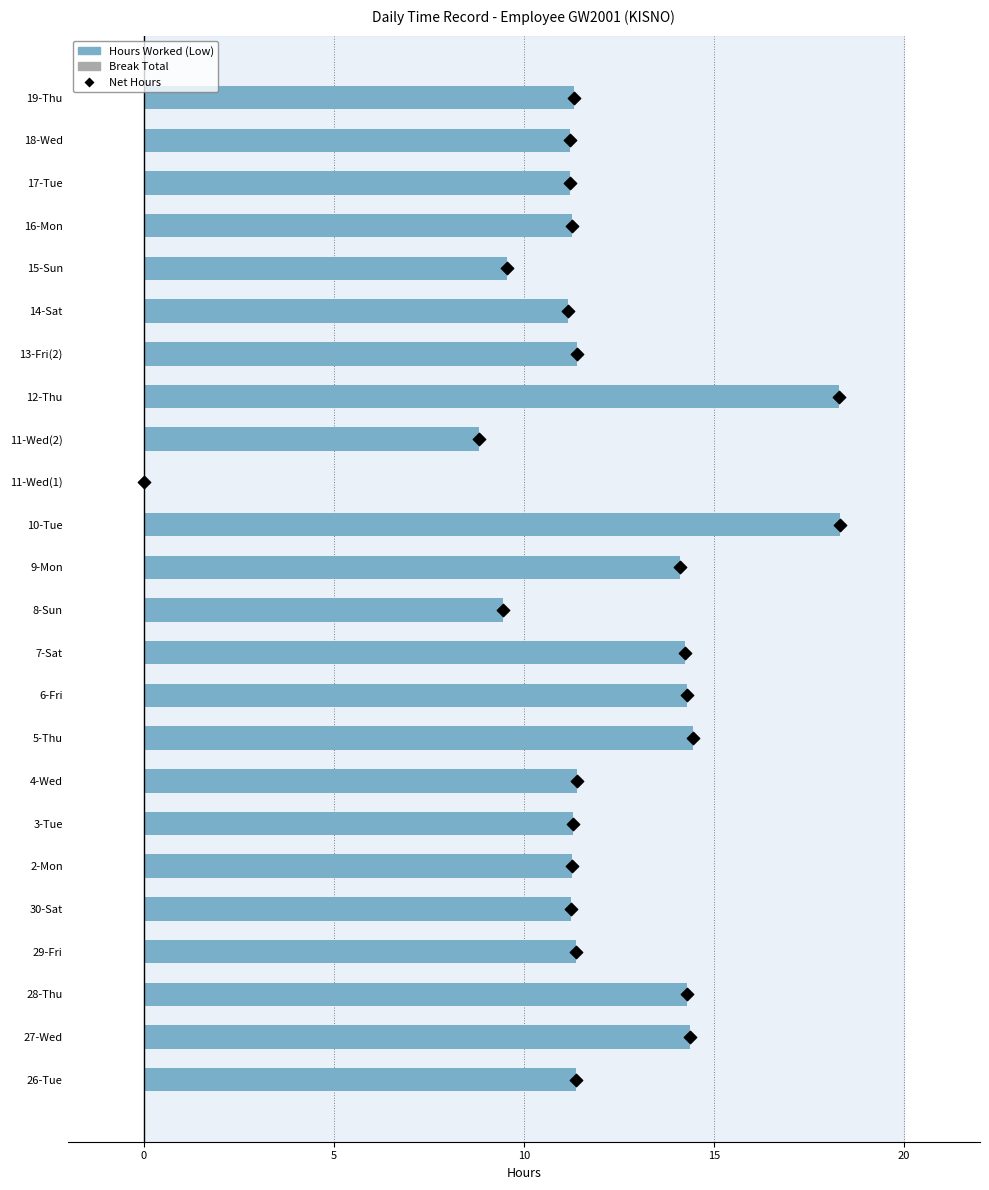

Which series has the largest total across all categories?

Hours Worked (Low)